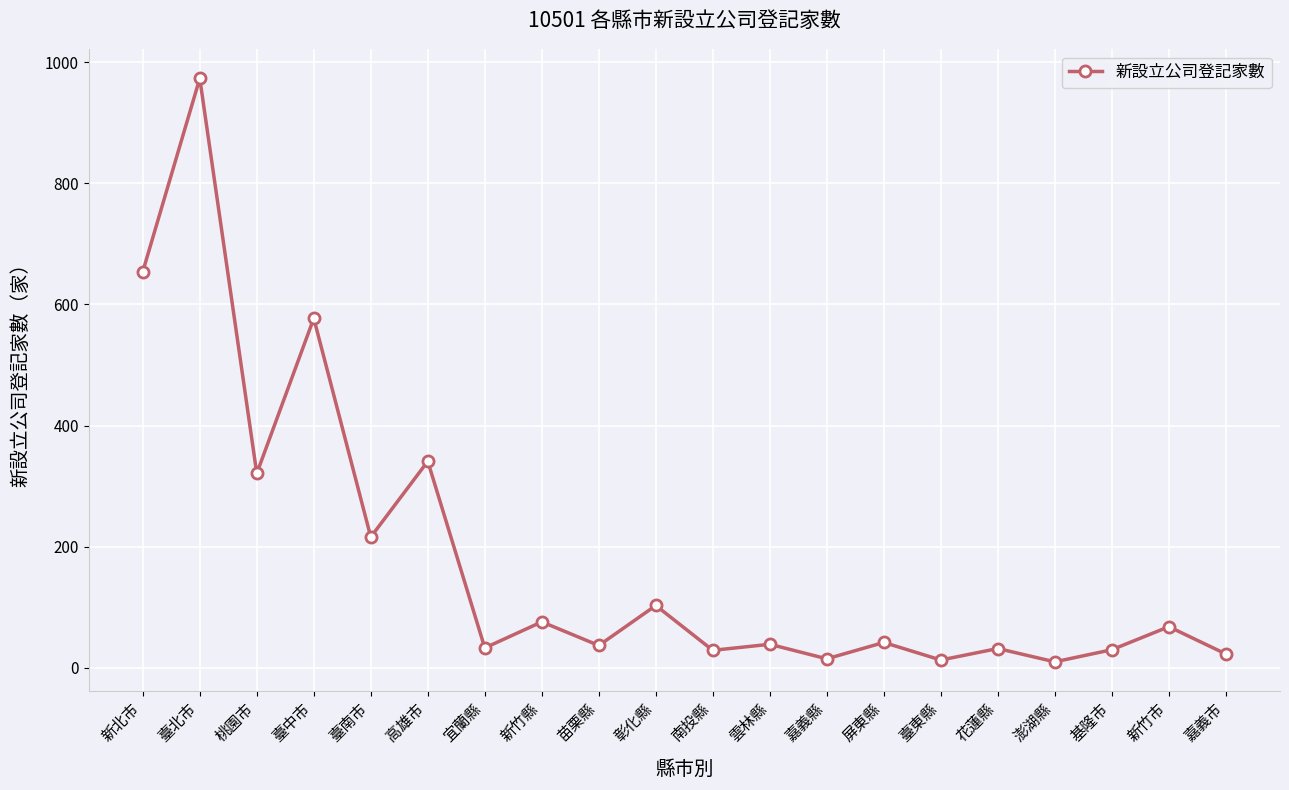

What is the minimum value shown in the chart?

10